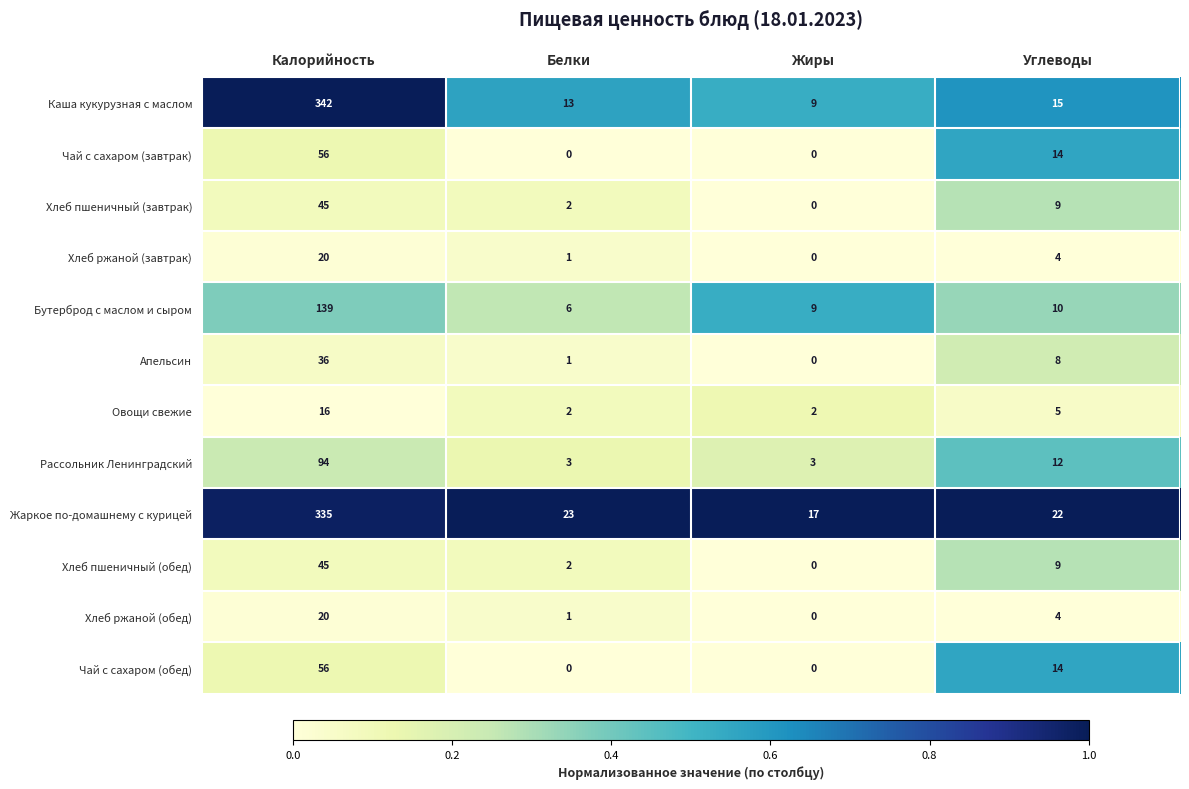

What is the spread (max minus min) of values at Калорийность?

326